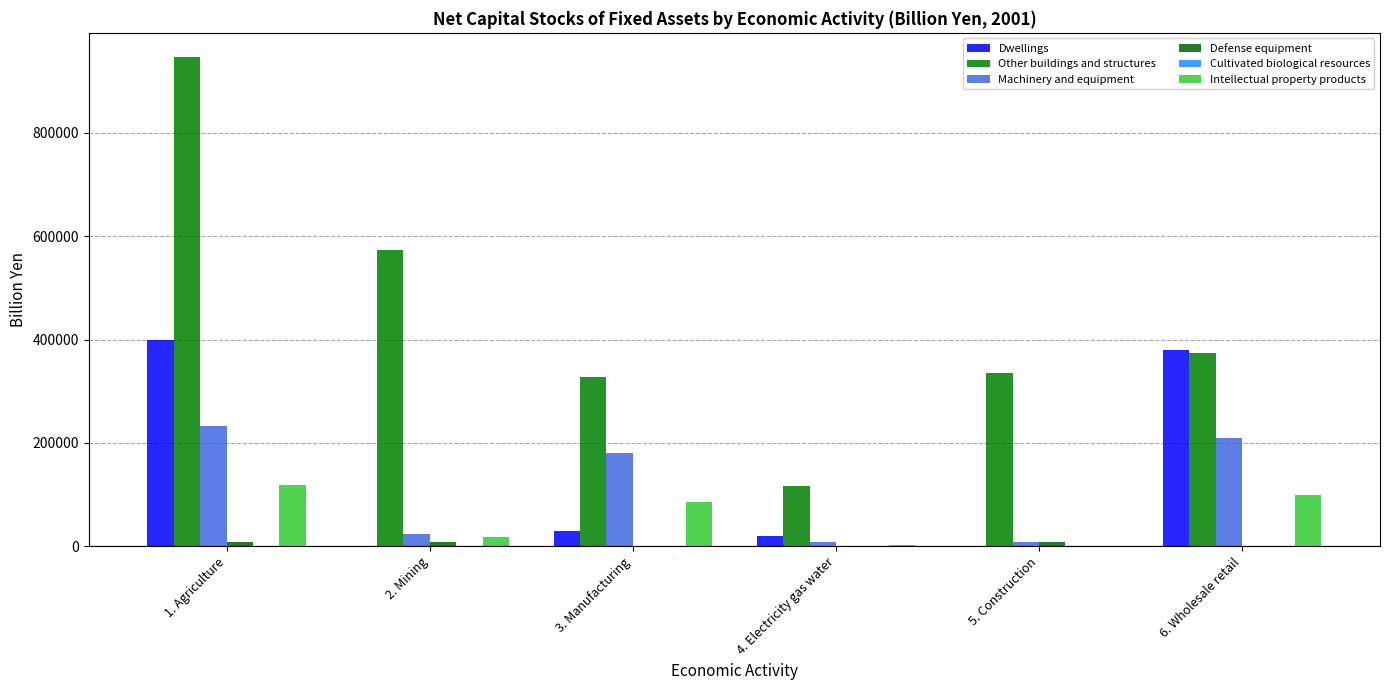

What is the approximate value of Other buildings and structures at 2. Mining?

573000.6